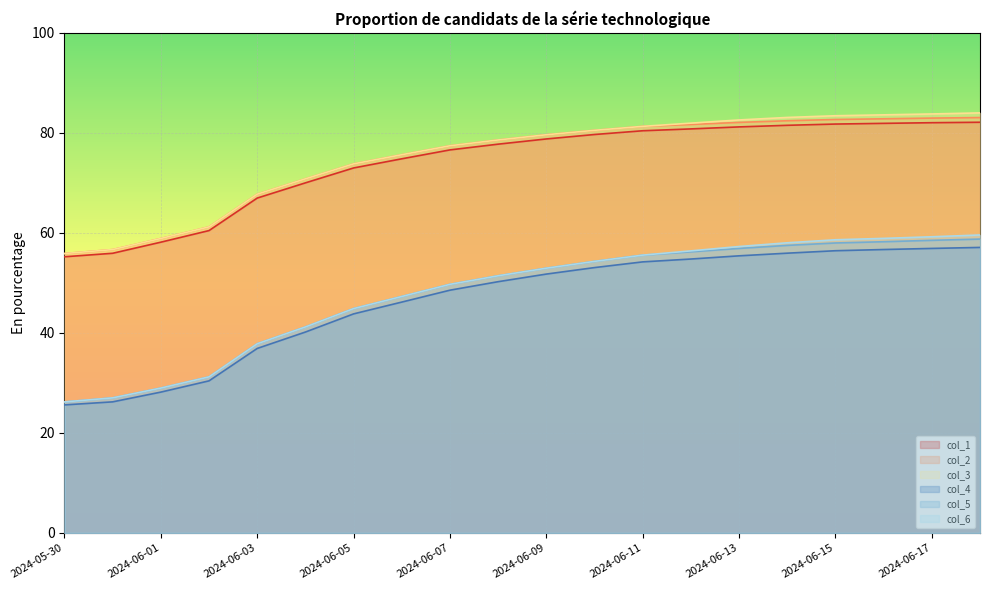

True or false: col_4 and col_6 cross at least once.

False